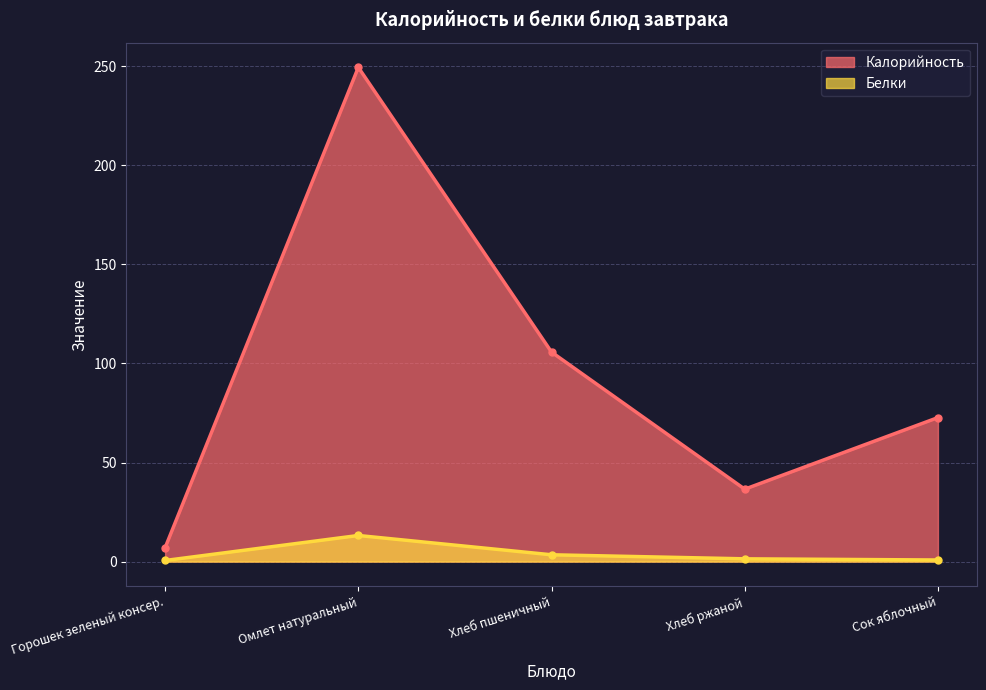

Count the number of data series in this chart.

2